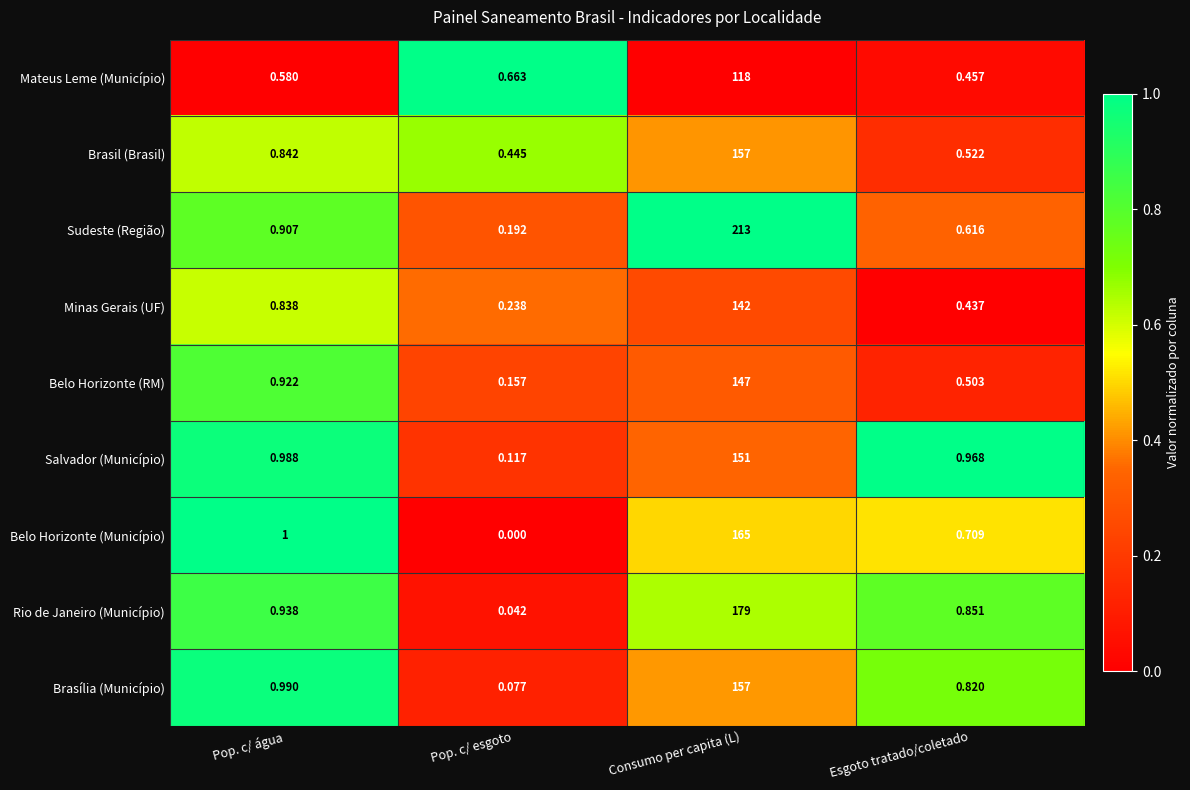

Which label corresponds to the largest value in the chart?

Consumo per capita (L)